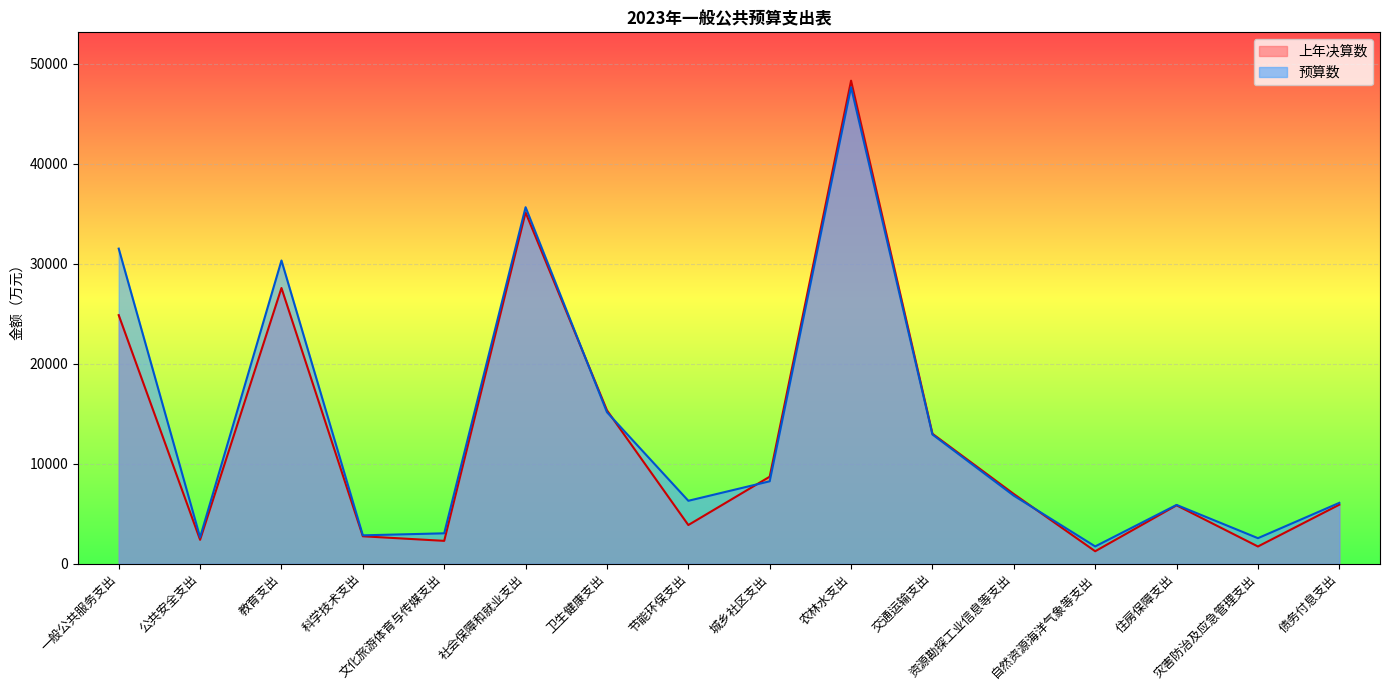

What is the difference between the 上年决算数 values at 卫生健康支出 and 公共安全支出?

12951